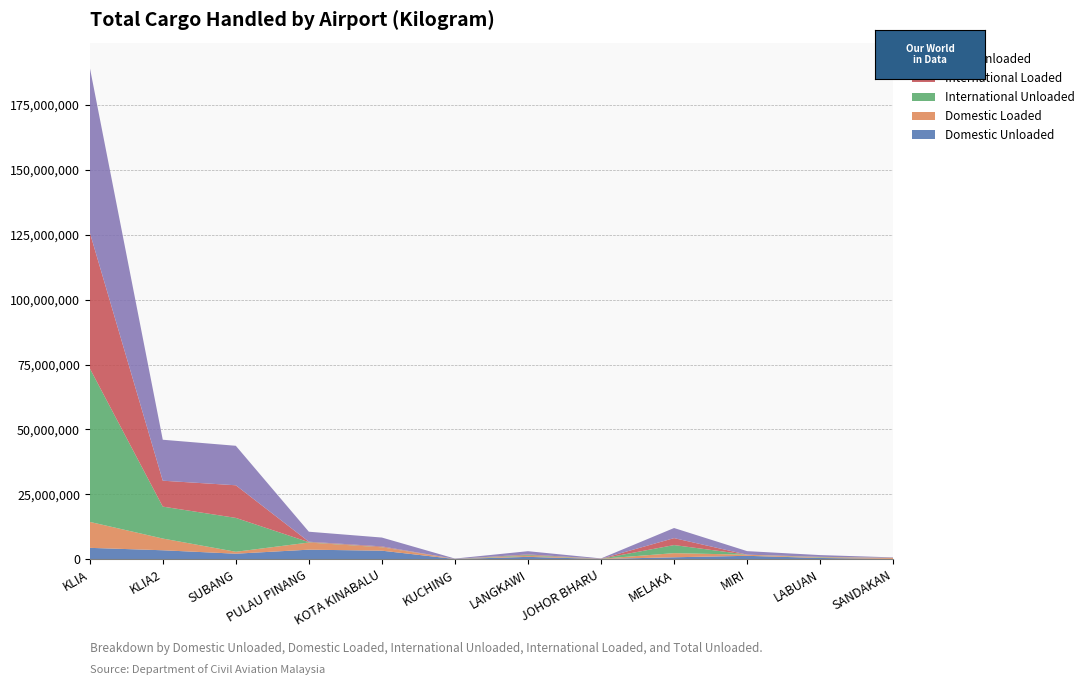

Reading left to right, transcribe all the data shown in this chart.

Domestic Unloaded: KLIA=4414745	KLIA2=3480781	SUBANG=2160129	PULAU PINANG=3710208	KOTA KINABALU=3320570	KUCHING=110364	LANGKAWI=943666	JOHOR BHARU=128502	MELAKA=781060	MIRI=1343839	LABUAN=517715	SANDAKAN=151108
Domestic Loaded: KLIA=9999795	KLIA2=4515752	SUBANG=741693	PULAU PINANG=2745551	KOTA KINABALU=1308653	KUCHING=30694	LANGKAWI=388709	JOHOR BHARU=85391	MELAKA=1593491	MIRI=421010	LABUAN=183432	SANDAKAN=437947
International Unloaded: KLIA=59162247	KLIA2=12293017	SUBANG=13042504	PULAU PINANG=138121	KOTA KINABALU=84742	KUCHING=14771	LANGKAWI=304751	JOHOR BHARU=0	MELAKA=3109826	MIRI=19858	LABUAN=155091	SANDAKAN=0
International Loaded: KLIA=52345772	KLIA2=9975606	SUBANG=12561549	PULAU PINANG=180236	KOTA KINABALU=259268	KUCHING=1028	LANGKAWI=237918	JOHOR BHARU=0	MELAKA=2672610	MIRI=1874	LABUAN=94245	SANDAKAN=0
Total Unloaded: KLIA=63576992	KLIA2=15773798	SUBANG=15202633	PULAU PINANG=3848329	KOTA KINABALU=3405312	KUCHING=125135	LANGKAWI=1248417	JOHOR BHARU=128502	MELAKA=3890886	MIRI=1363697	LABUAN=672806	SANDAKAN=151108